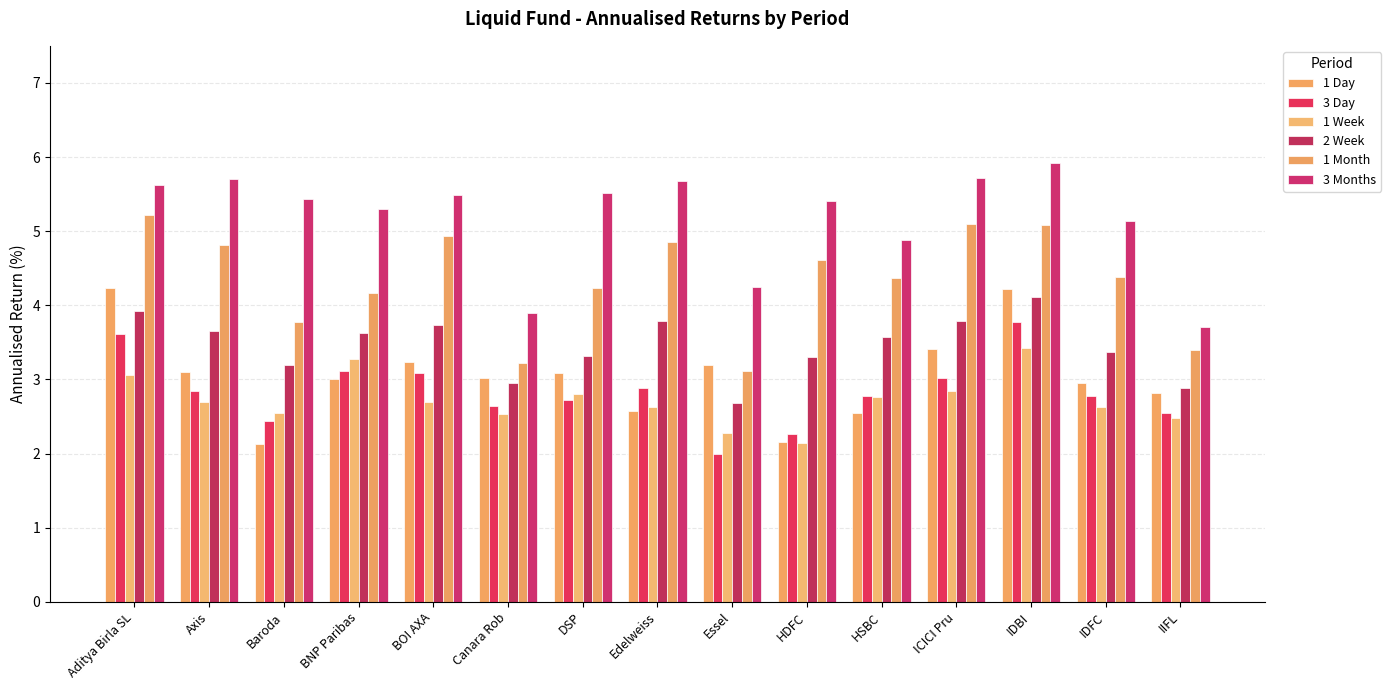

How many groups of bars are there?

15